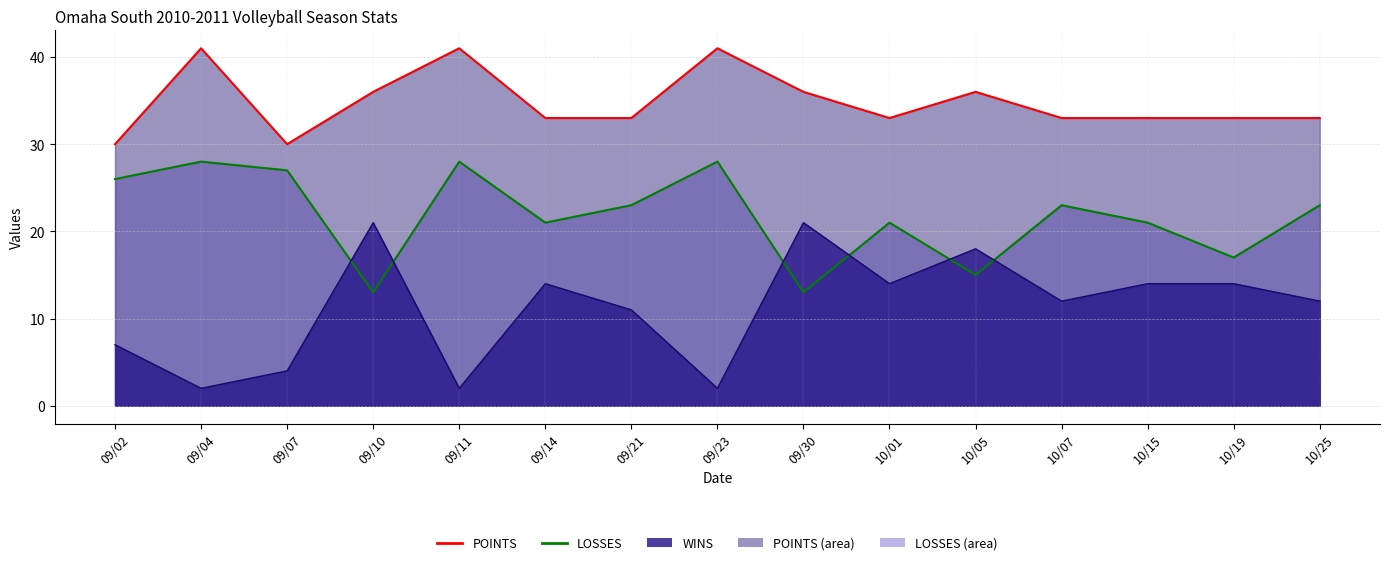

What is the difference between the maximum and second lowest values in the POINTS series?

11